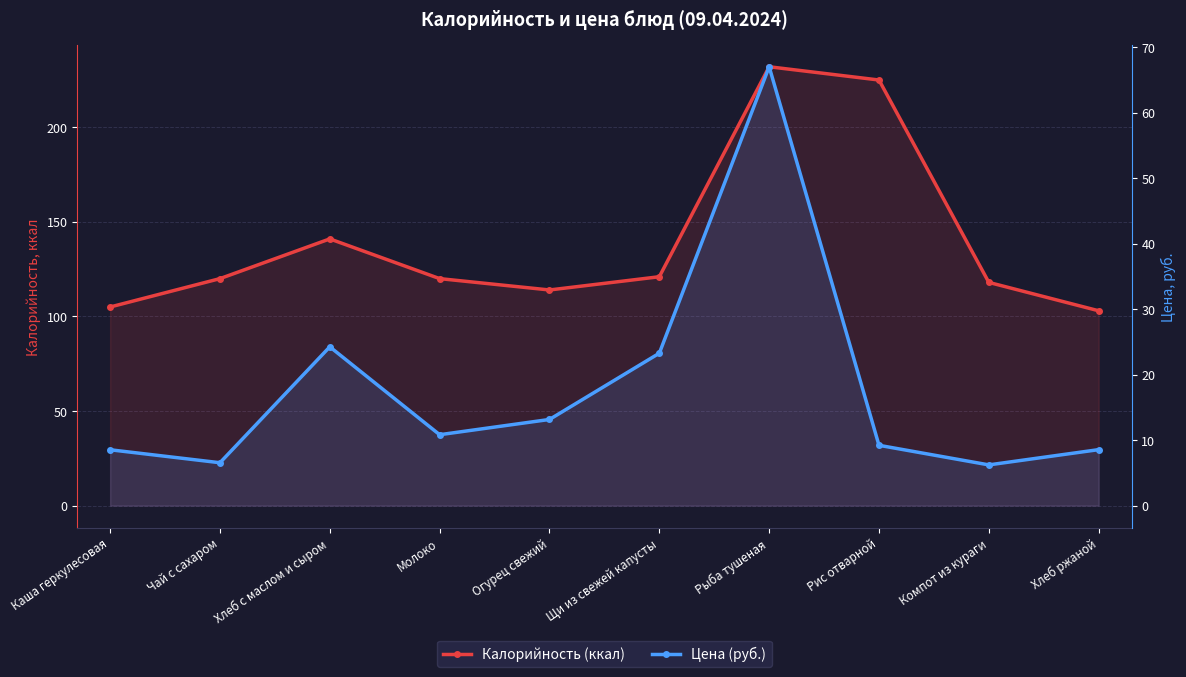

Which series has the largest total across all categories?

Калорийность (ккал)